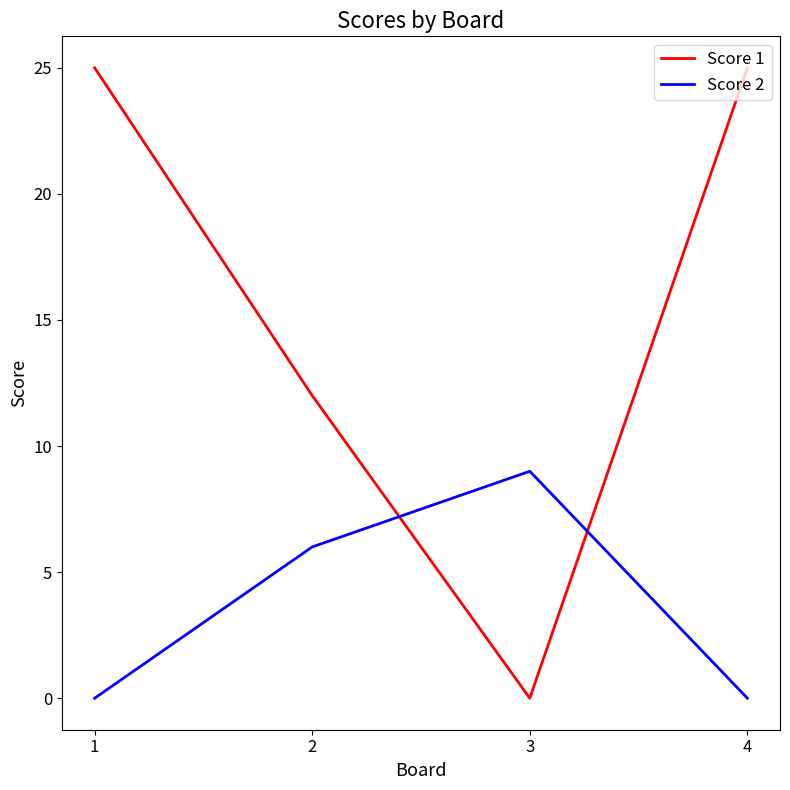

Count the number of categories in the chart.

4